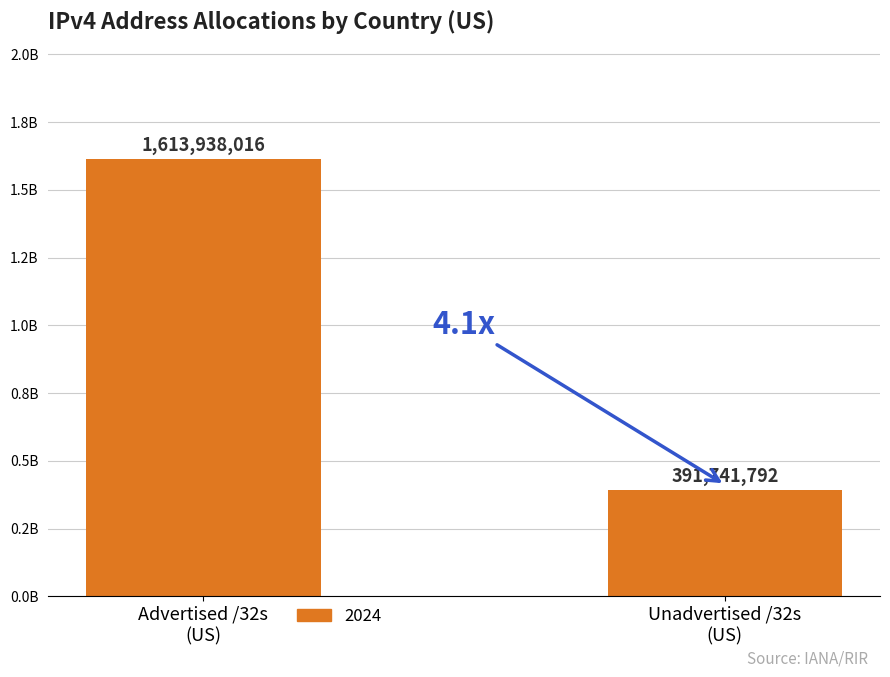

Does the chart contain any negative values?

No